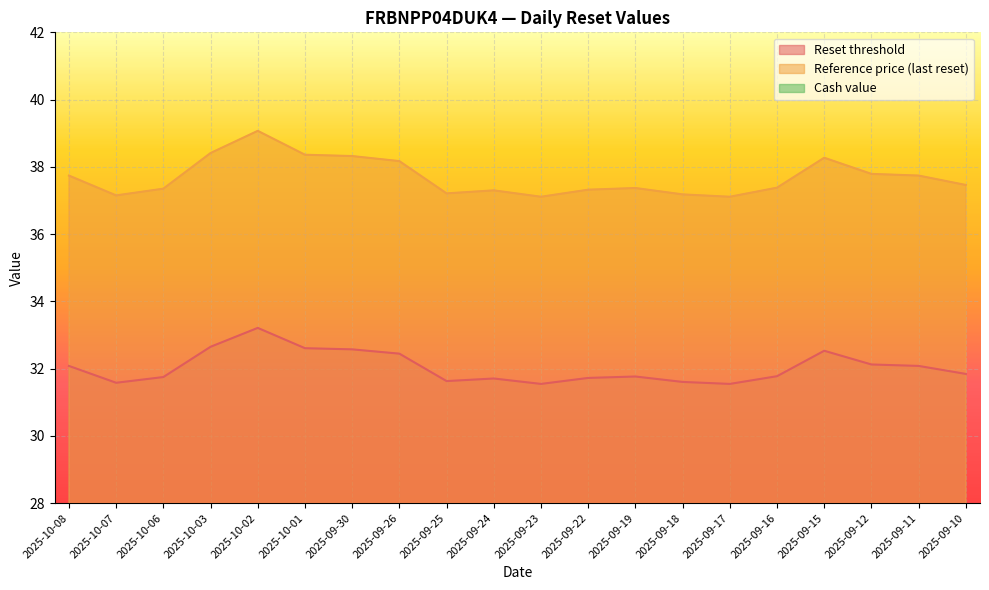

What is the label of the 18th point from the left?

2025-09-12